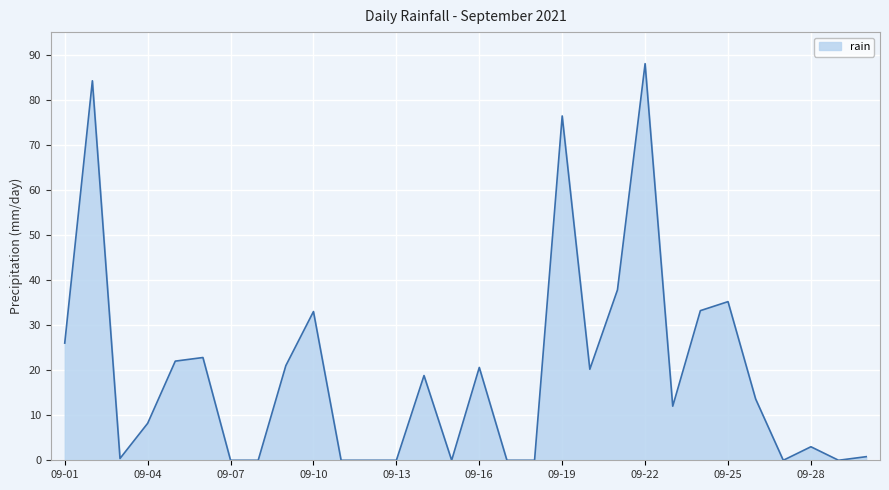

What is the difference between the maximum and minimum values?

88.0